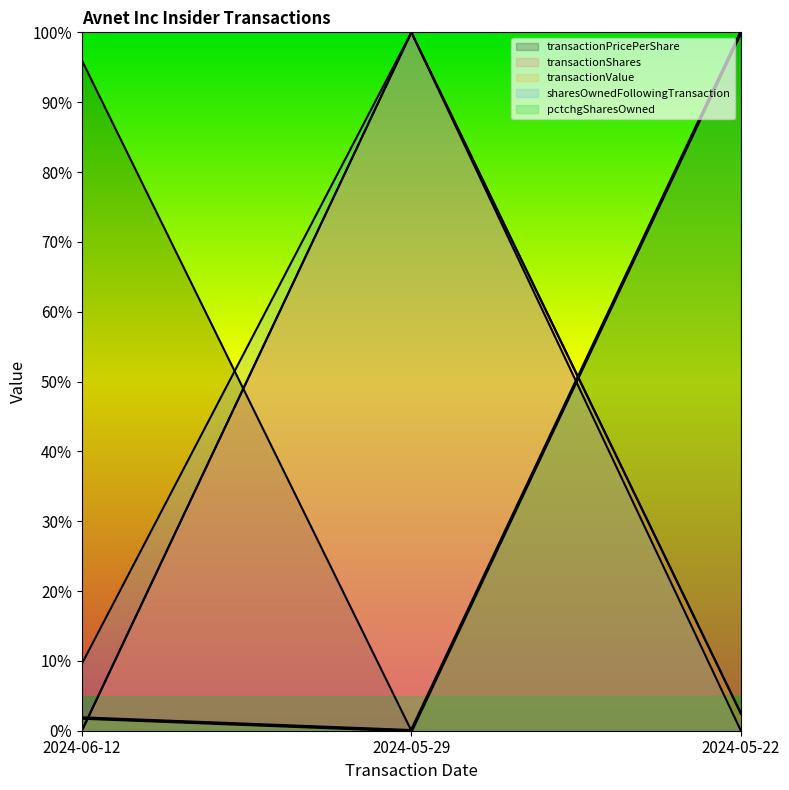

At which category is the sum across all series the highest?

2024-05-29